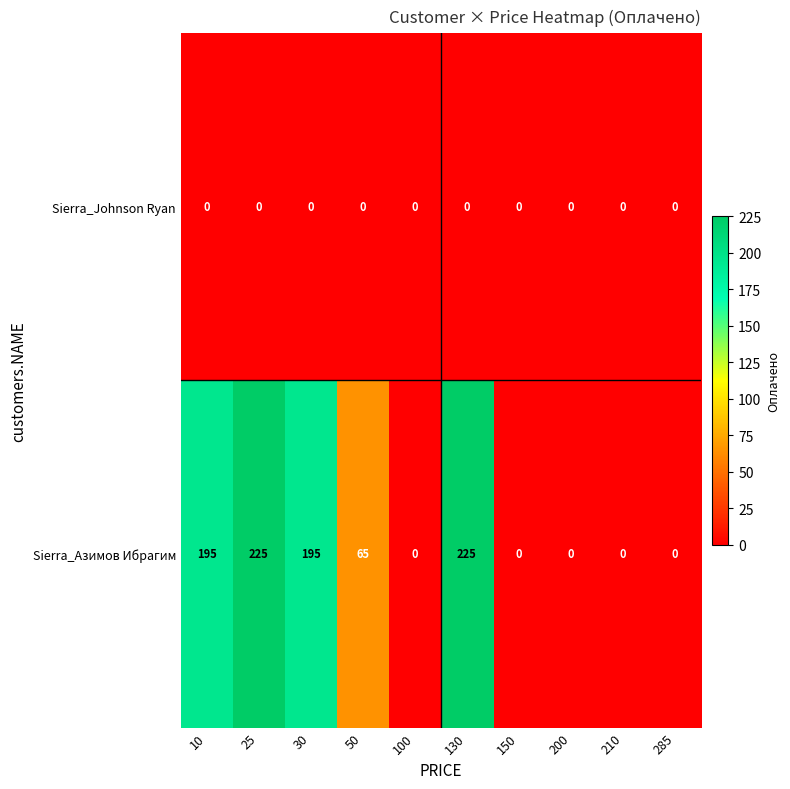

What is the maximum value for Sierra_Азимов Ибрагим?

225